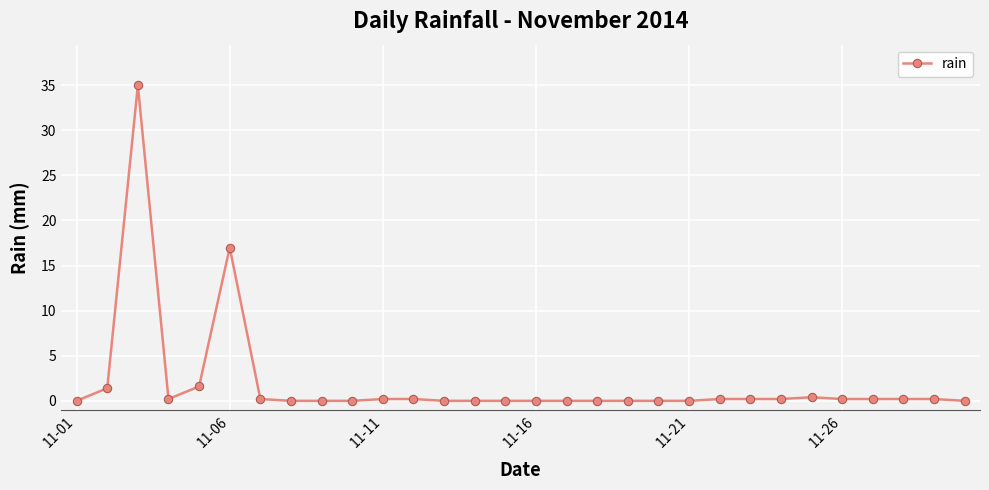

What is the difference between the maximum and minimum values?

35.0